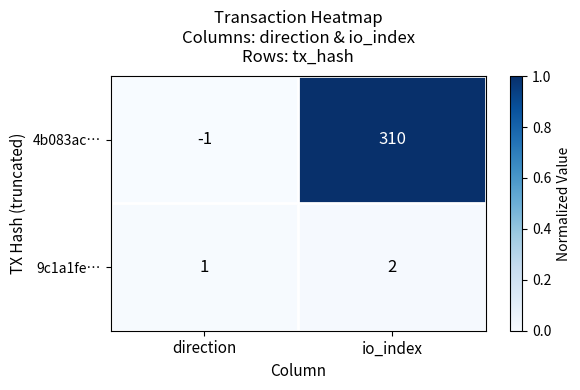

What is the total value across all series at io_index?

312